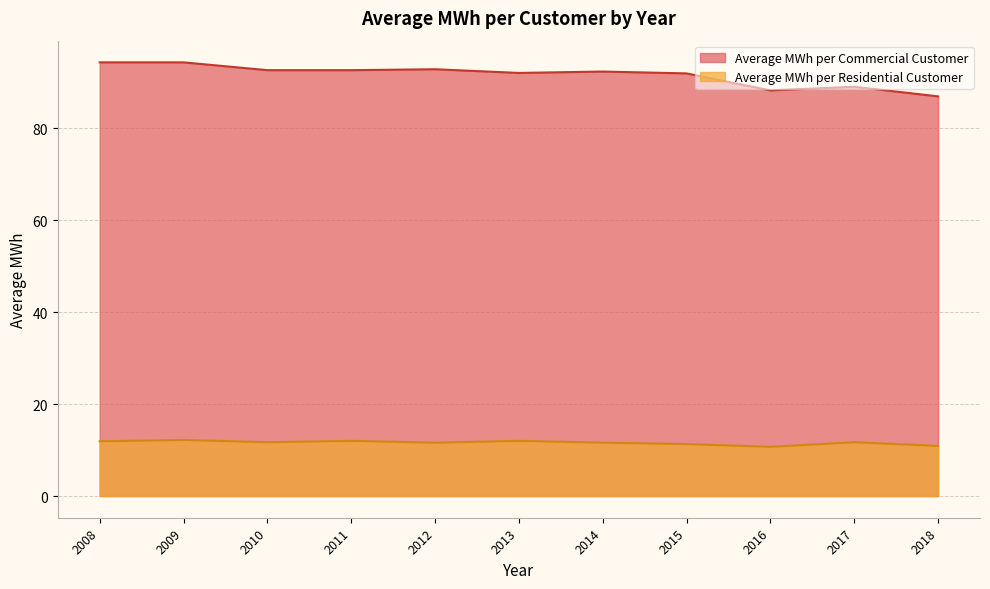

Where is the first local maximum for Average MWh per Residential Customer?

2009